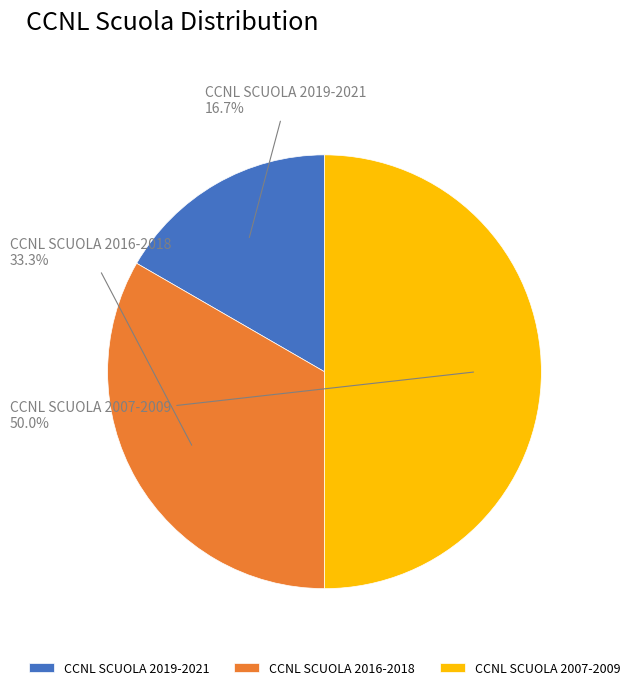

Between CCNL SCUOLA 2007-2009 and CCNL SCUOLA 2016-2018, which is larger?

CCNL SCUOLA 2007-2009